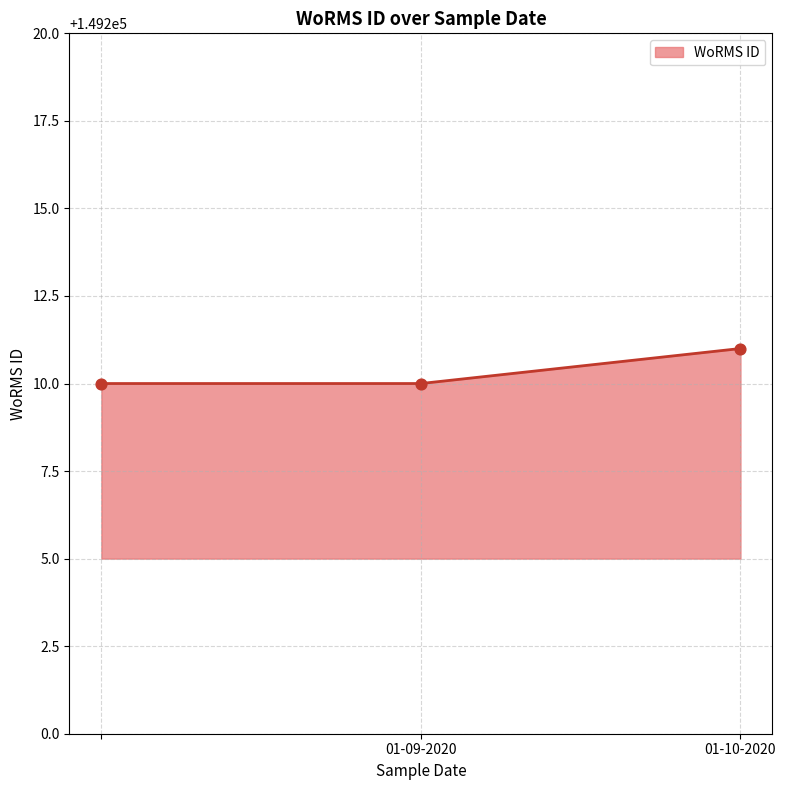

What is the minimum value shown in the chart?

149210